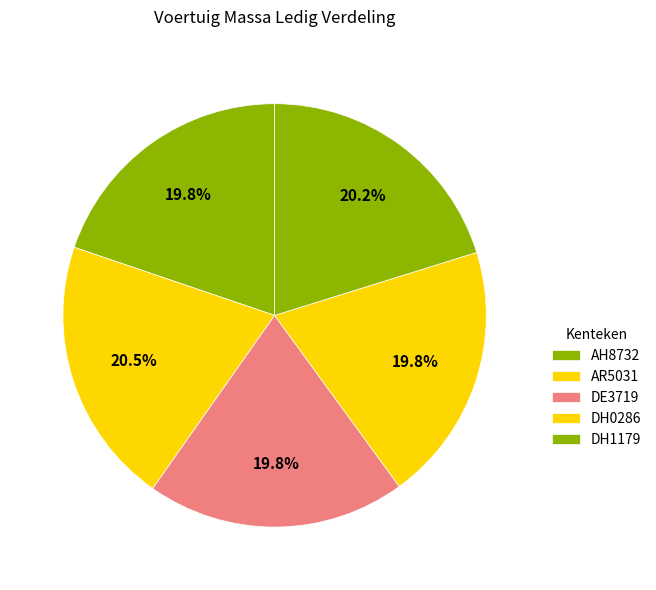

What percentage is the AH8732 slice, to the nearest percent?

20%